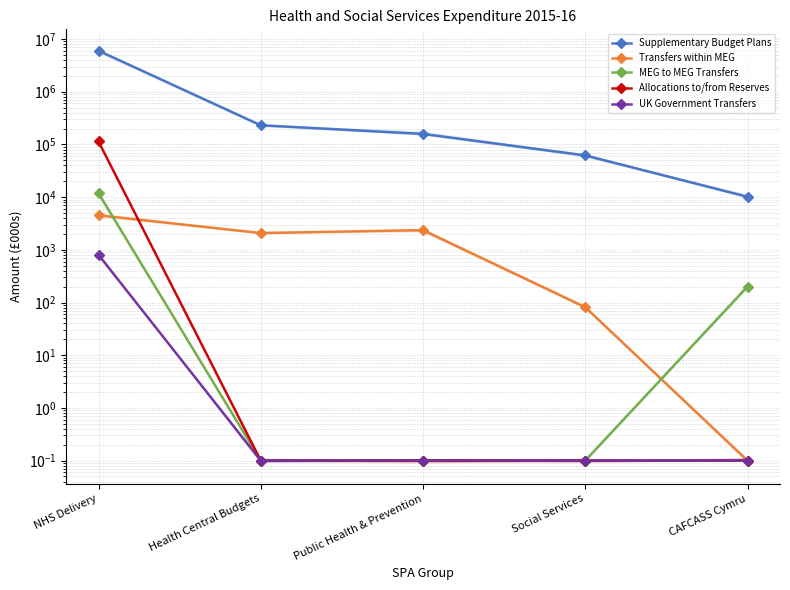

Rank the categories by UK Government Transfers value from highest to lowest.

NHS Delivery, Health Central Budgets, Public Health & Prevention, Social Services, CAFCASS Cymru